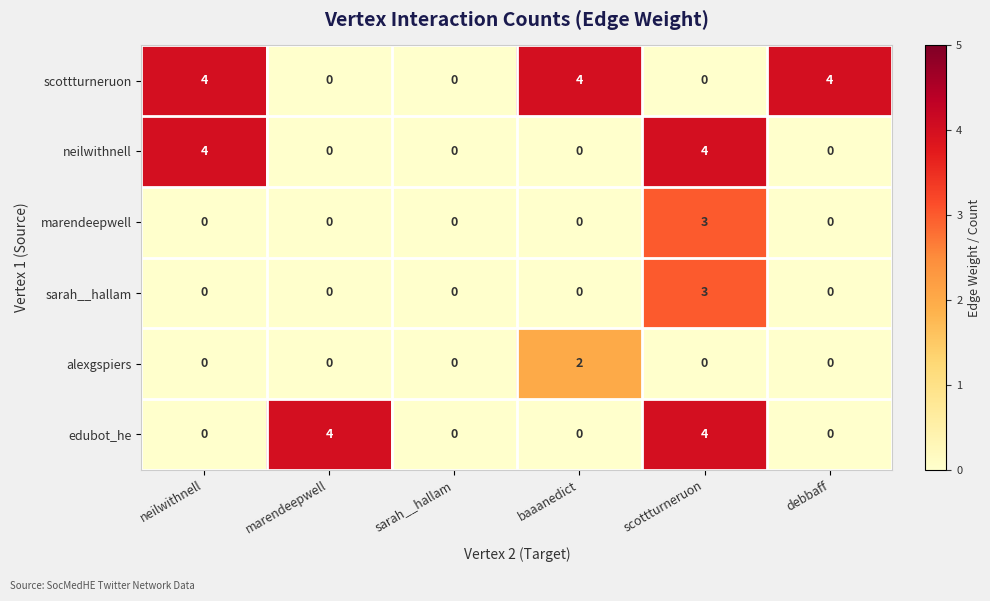

At which label does sarah__hallam reach its peak?

scottturneruon